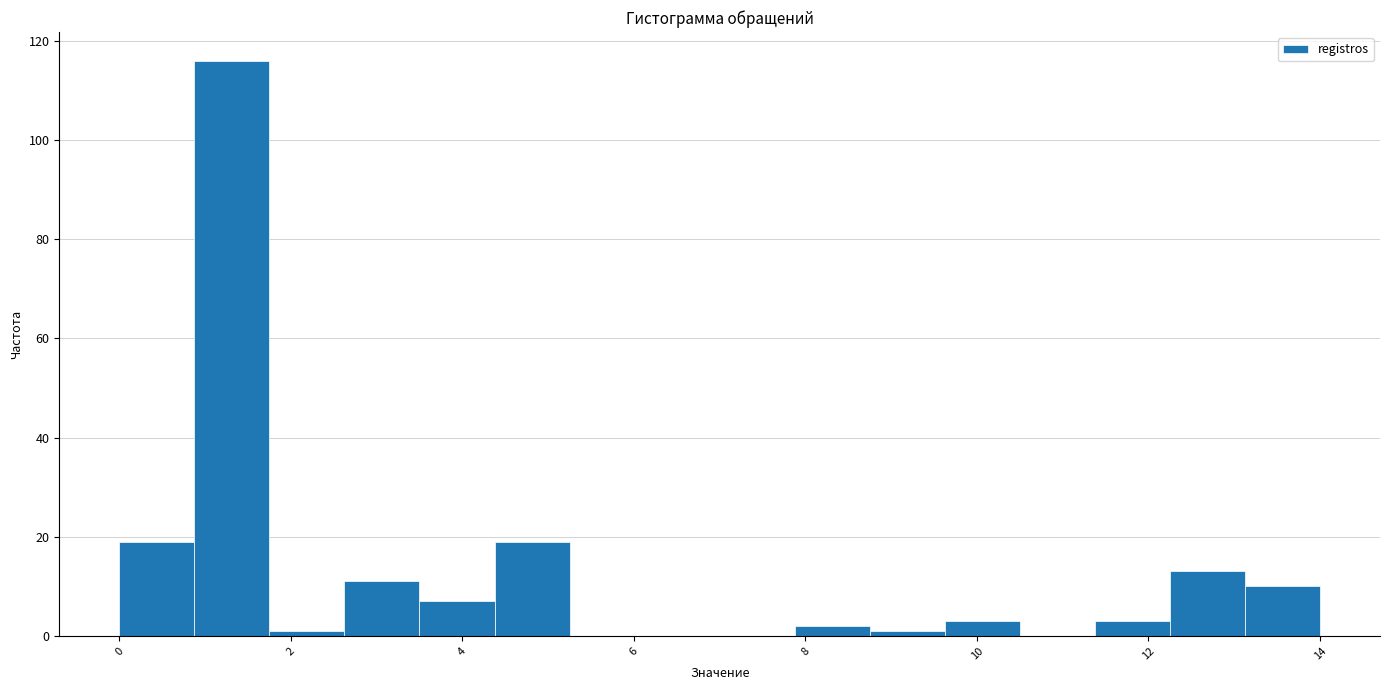

Reading left to right, transcribe this chart: for each bar, give the range it covers on the x-axis and its height. Neither the bar edges nor the heights are printed on the chart, so give them approximately, as read against the axes.

0.0 to 0.8: 20
0.8 to 1.8: 116
1.8 to 2.6: under 2
2.6 to 3.6: 12
3.6 to 4.4: 8
4.4 to 5.2: 20
5.2 to 6.2: 0
6.2 to 7.0: 0
7.0 to 7.8: 0
7.8 to 8.8: 2
8.8 to 9.6: under 2
9.6 to 10.6: 4
10.6 to 11.4: 0
11.4 to 12.2: 4
12.2 to 13.2: 14
13.2 to 14.0: 10